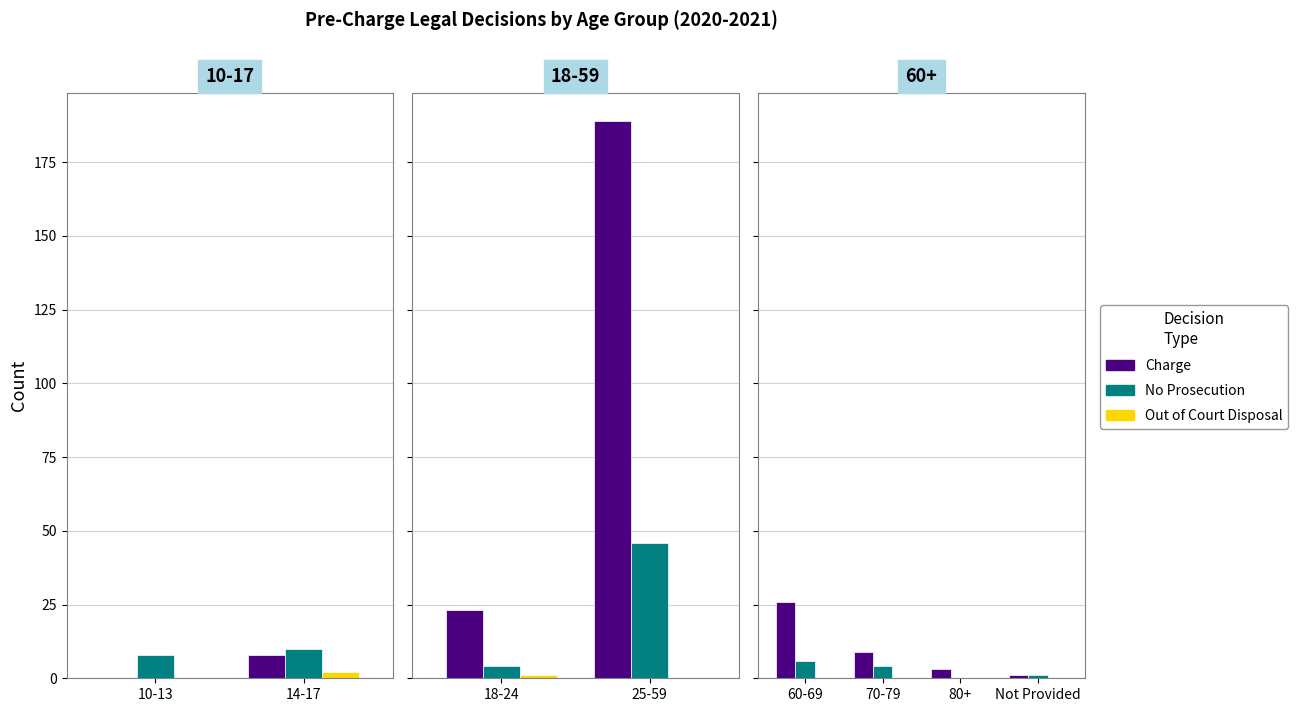

What position from the right is Not Provided?

1